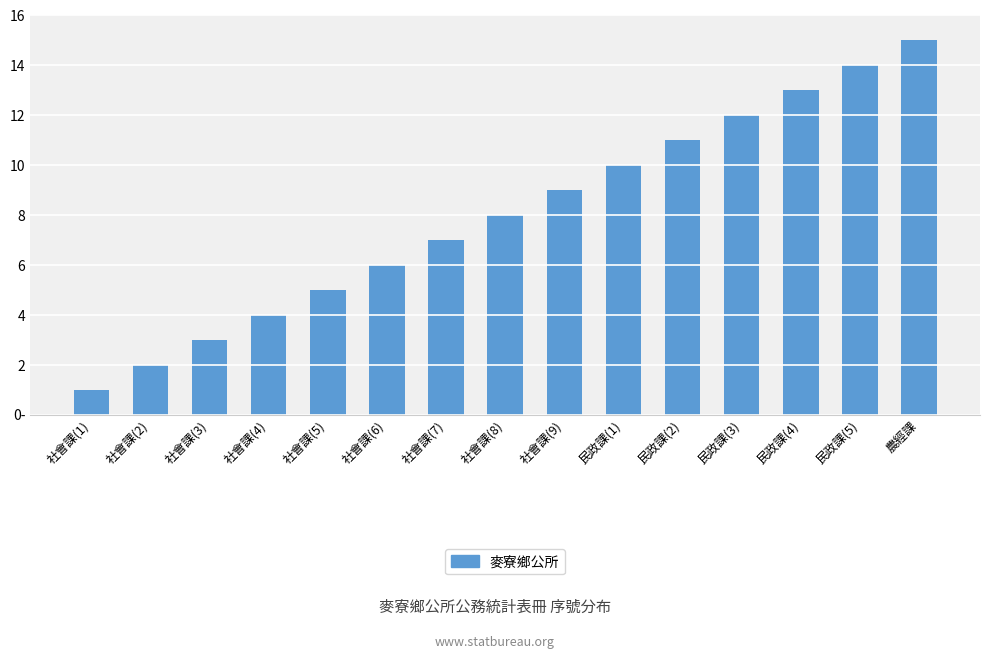

Which category has the lowest value across all series?

社會課(1)